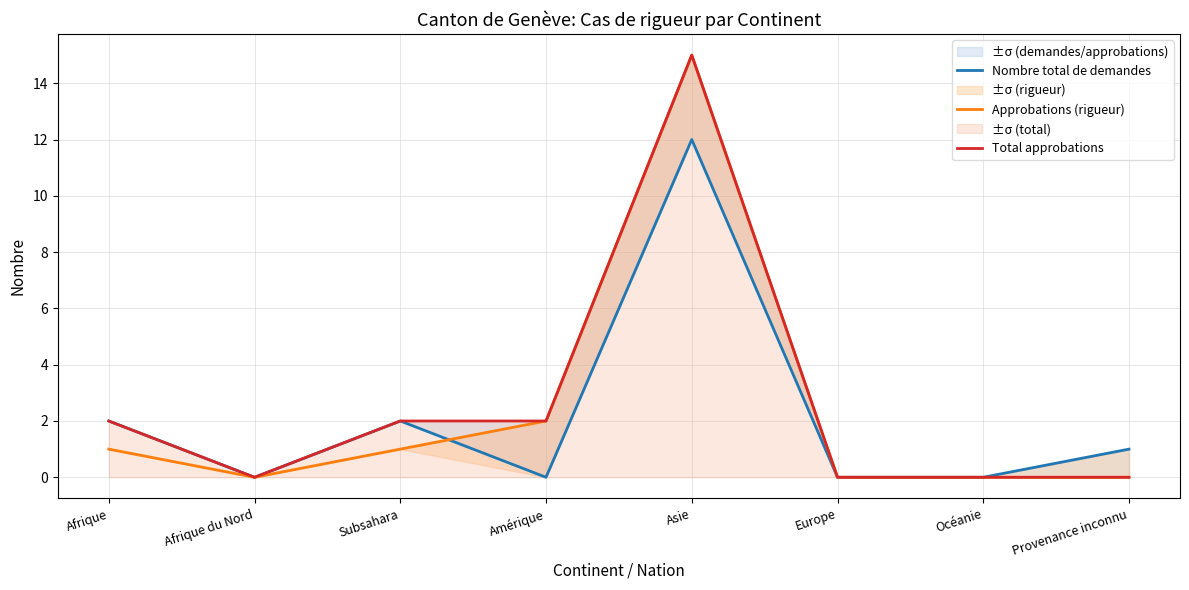

Is the value of Total approbations at Provenance inconnu greater than the value of Nombre total de demandes at Amérique?

No